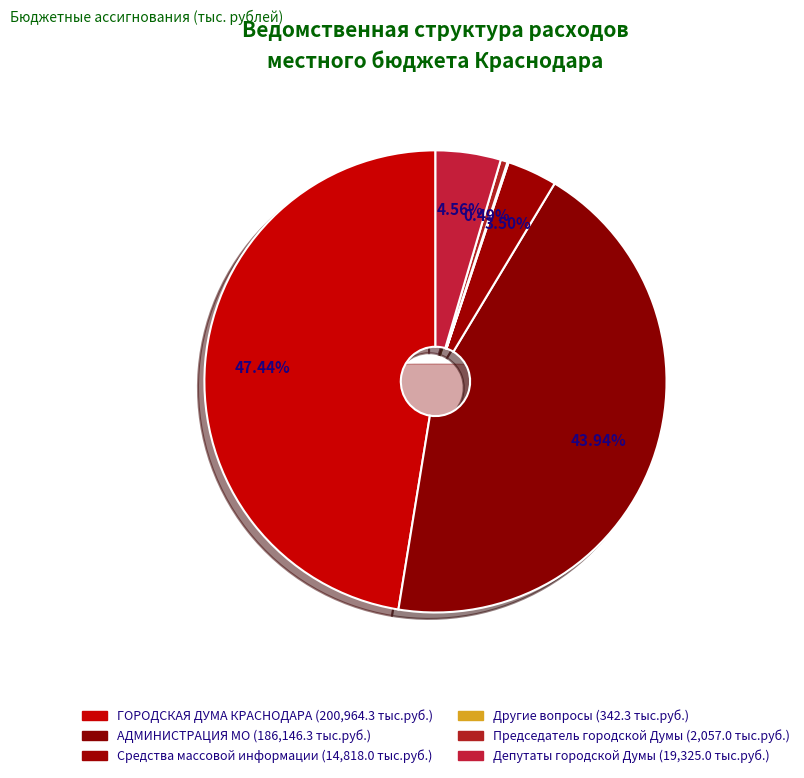

How many segments does this pie chart have?

6